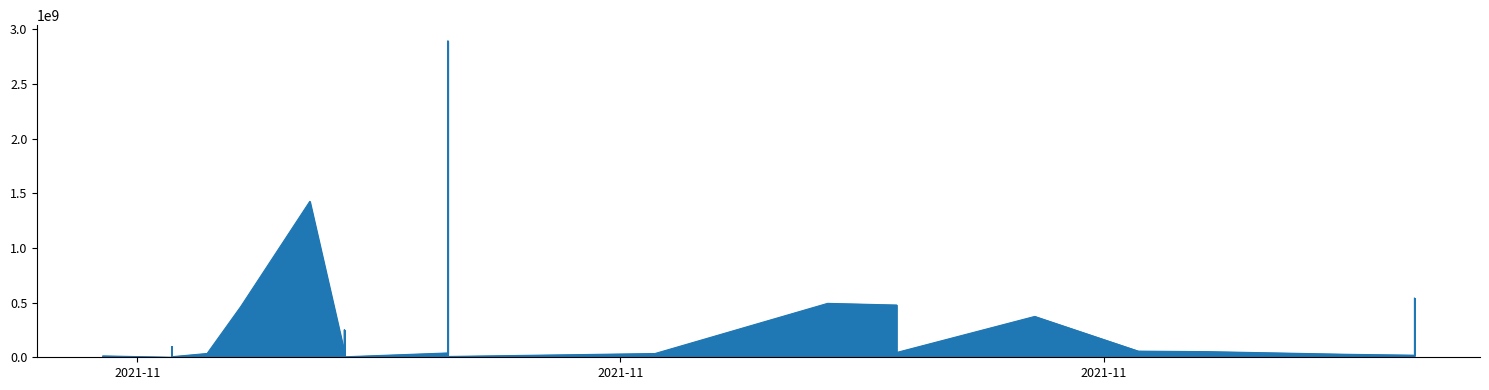

At which category does the chart reach its peak across all series?

2021-11-11